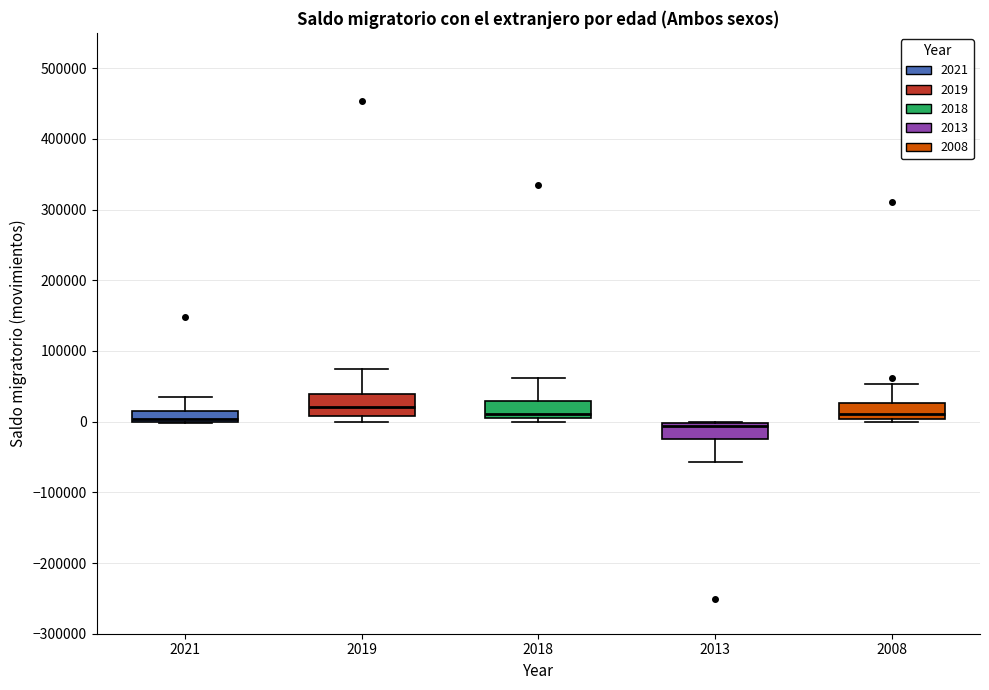

Reading left to right, transcribe this box plot: for each box, give where its median line is, the range the box spans, and where its two whiskers end, as read against the y-axis. The values are not printed on the chart, so give them approximately, as read against the axis.

2021: median 0 (just above the box's lower edge), box 0 to 10000, whiskers 0 to 30000
2019: median 20000, box 10000 to 40000, whiskers 0 to 70000
2018: median 10000 (just above the box's lower edge), box 10000 to 30000, whiskers 0 to 60000
2013: median -10000, box -20000 to 0, whiskers -60000 to 0
2008: median 10000, box 0 to 30000, whiskers 0 (just below the box's lower edge) to 50000